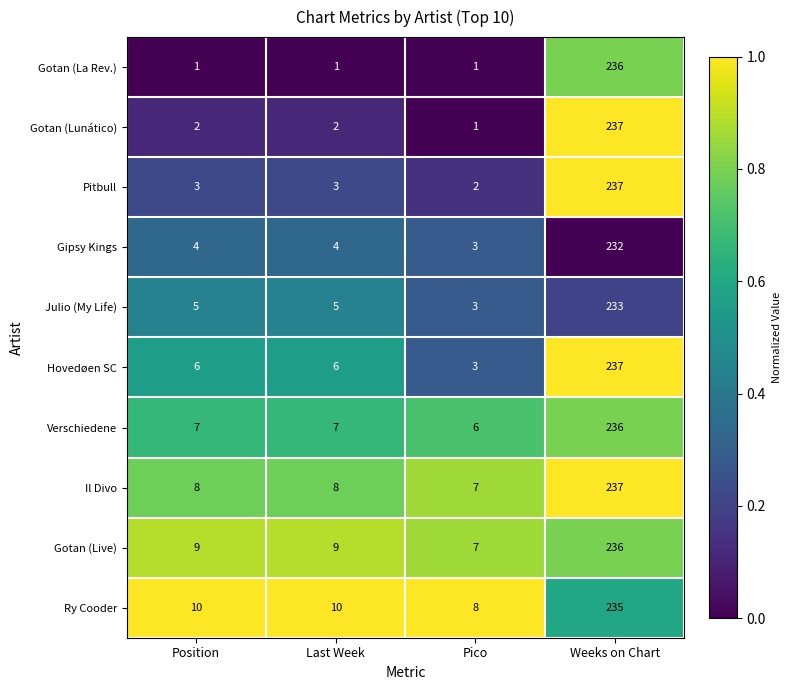

What is the sum of all Gipsy Kings values?

243